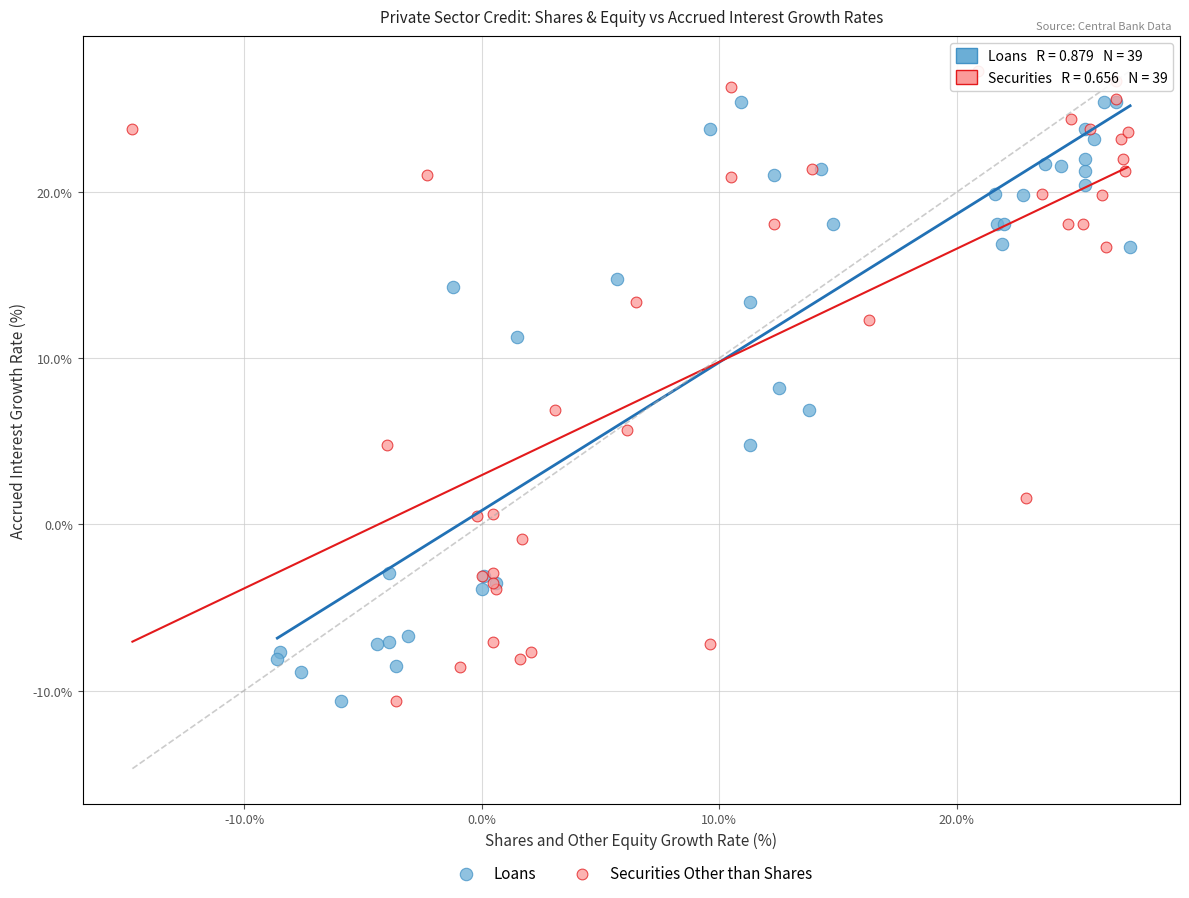

What are all the series names shown in the legend?

Loans, Securities Other than Shares